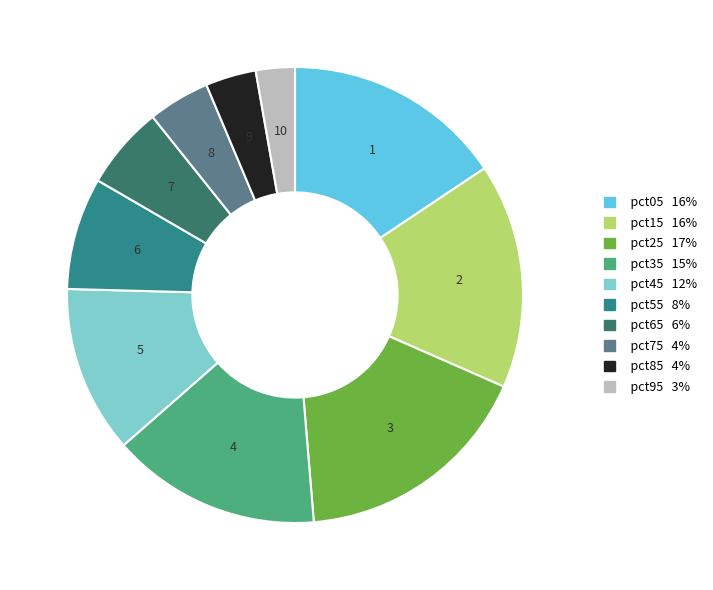

Do pct45 and pct85 together represent more than half of the pie?

No